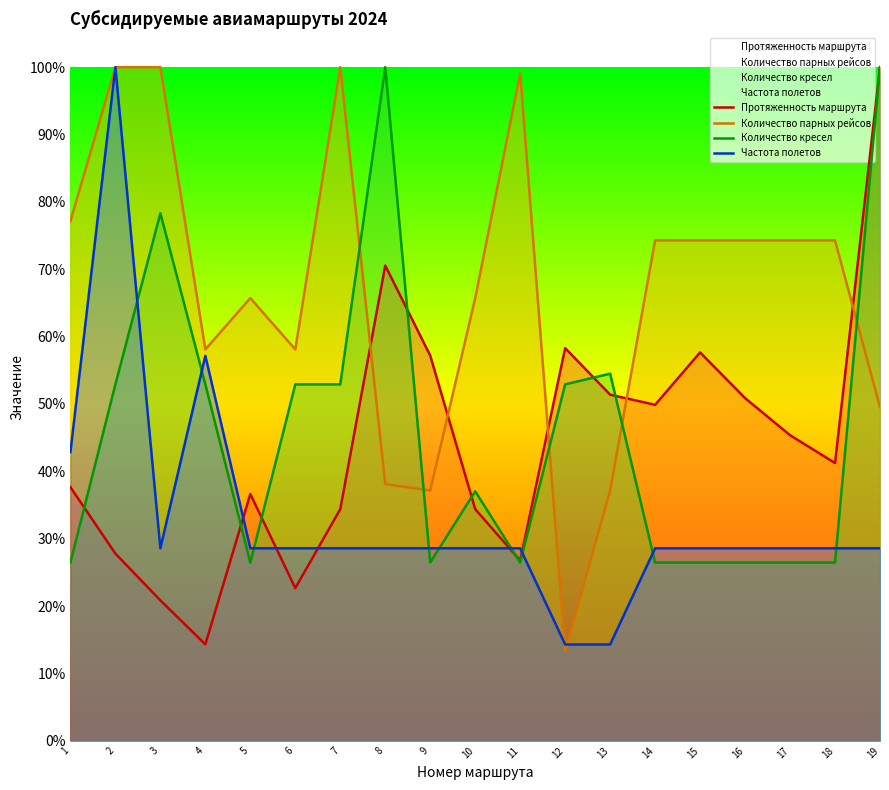

Which series has the widest spread of values?

Количество парных рейсов